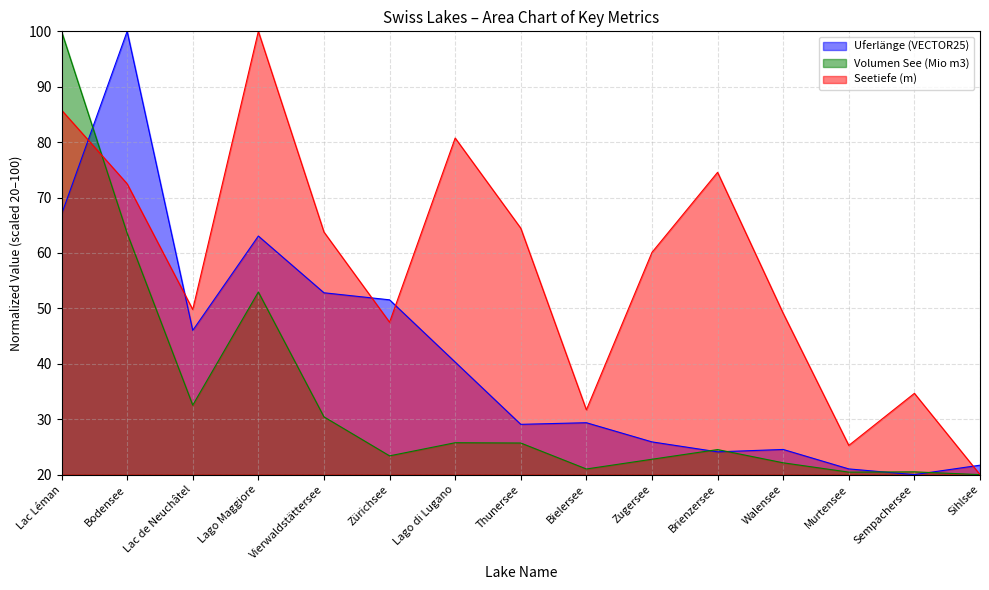

True or false: Seetiefe (m) and Uferlänge (VECTOR25) cross at least once.

True